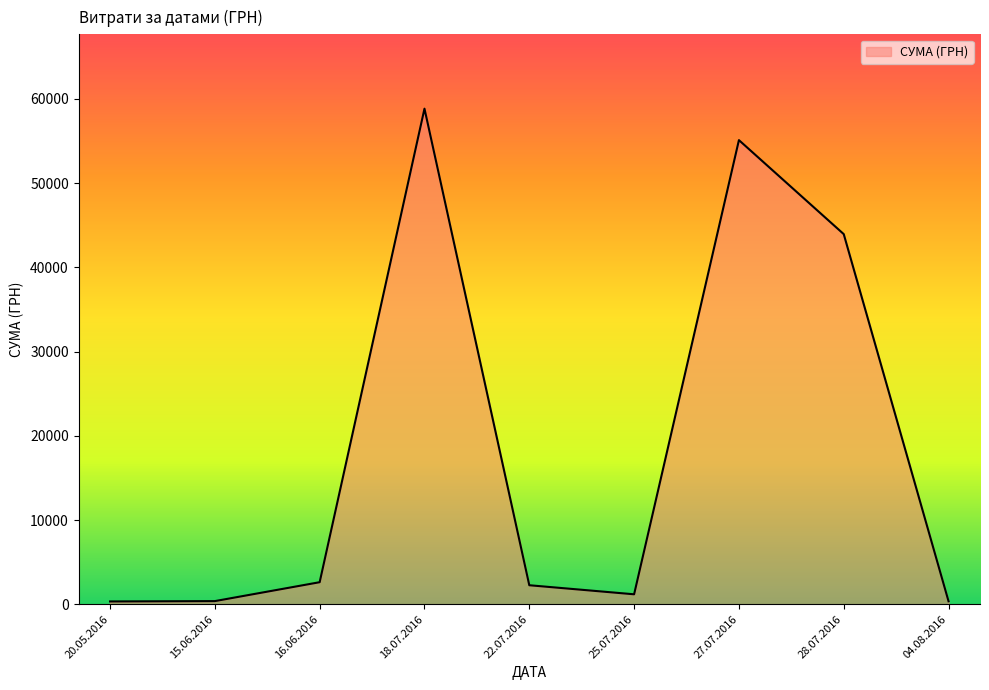

What is the maximum value shown in the chart?

58840.0